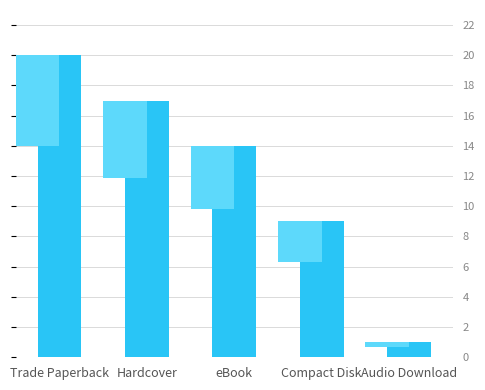

How many data points does each series have?

5